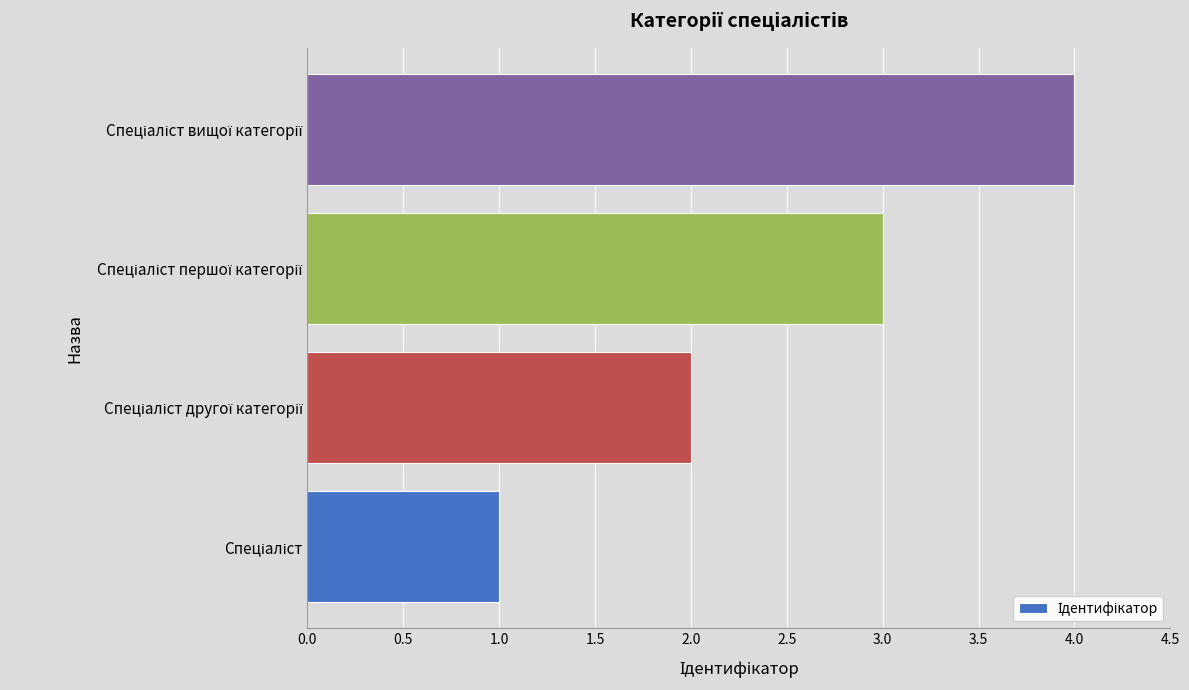

What is the maximum value shown in the chart?

4